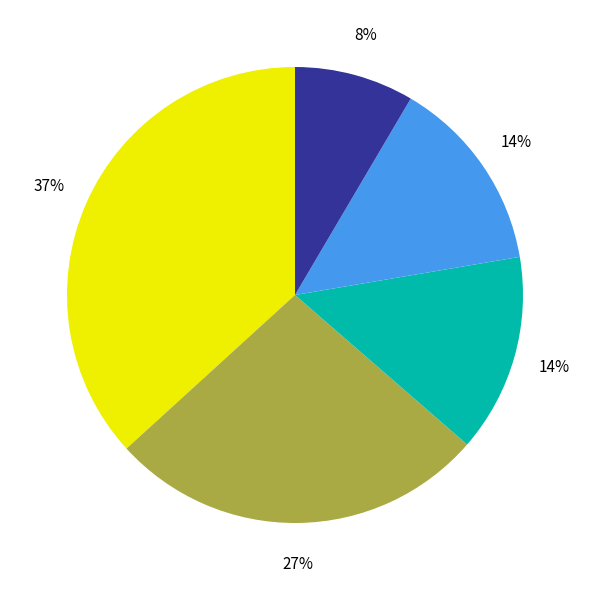

To the nearest percent, what is the average slice percentage?

20%